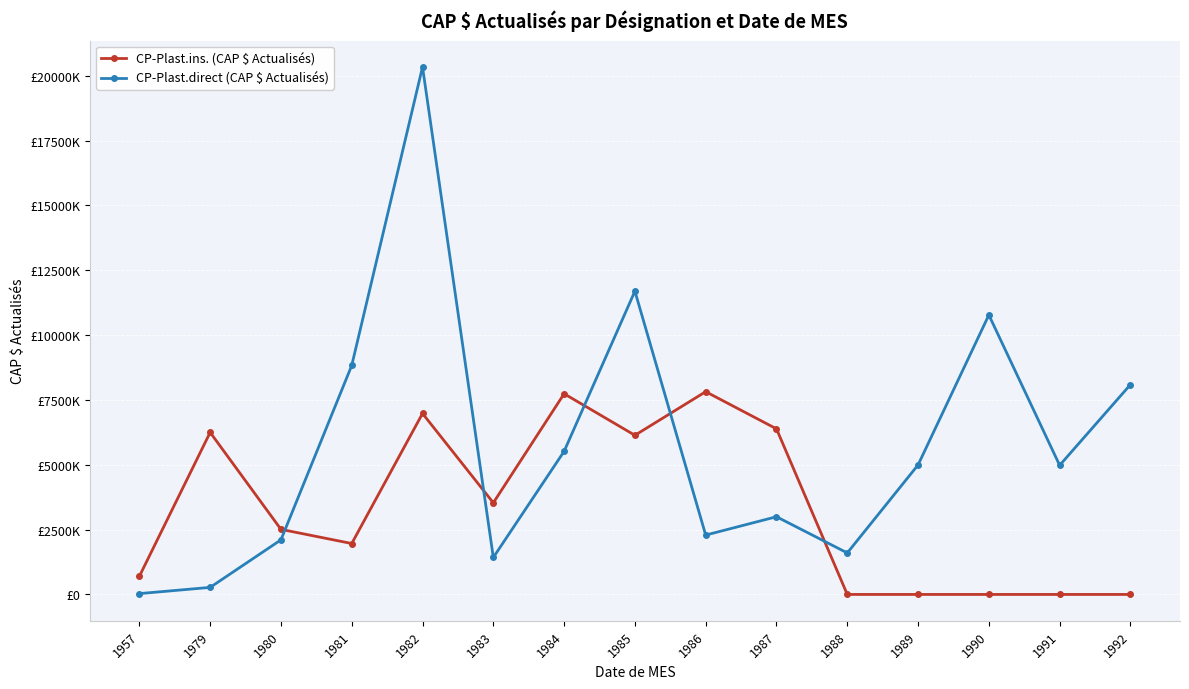

What is the difference between the CP-Plast.direct (CAP $ Actualisés) values at 1989 and 1984?

524101.2